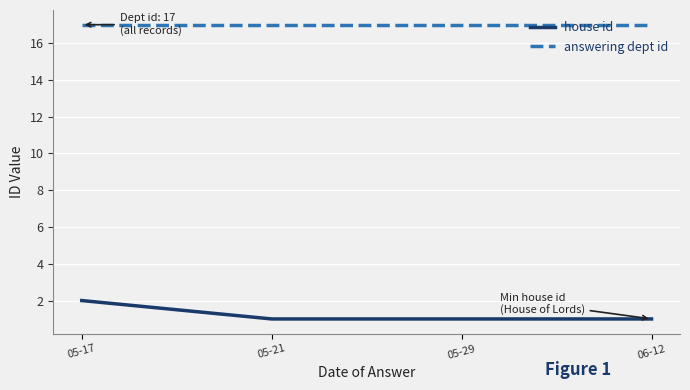

Which series has the largest total across all categories?

answering dept id